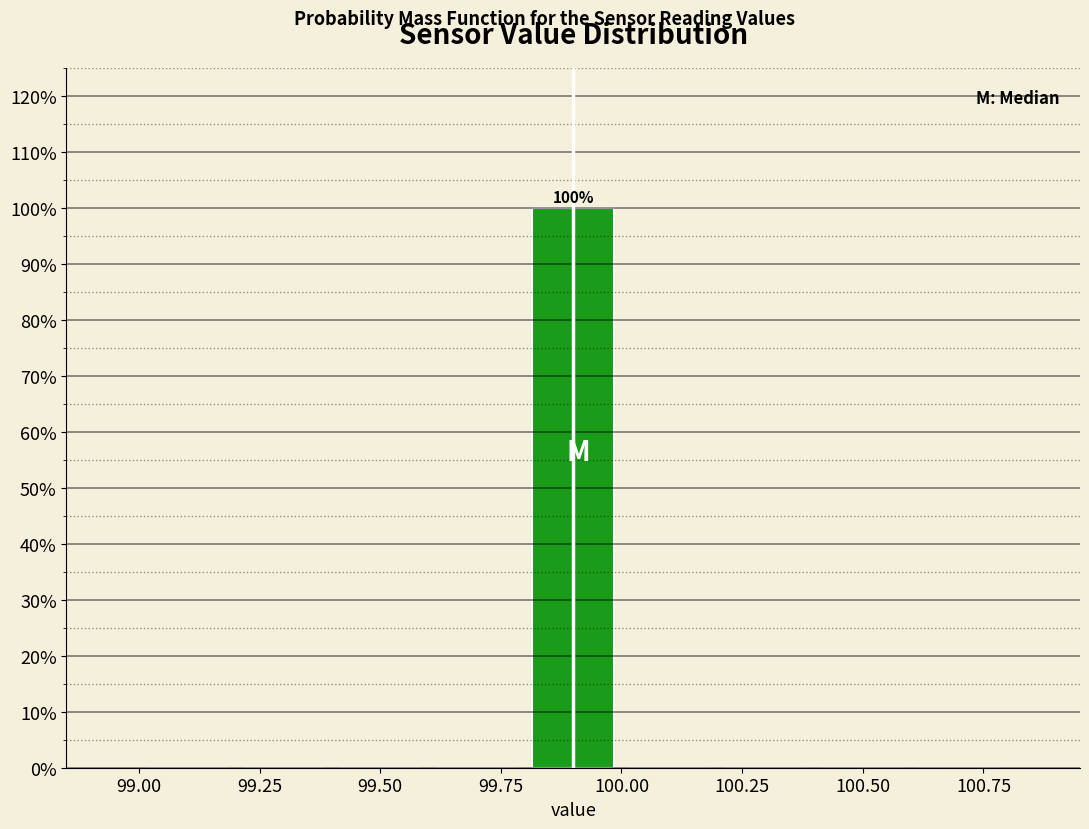

Which range on the x-axis has the tallest bar?

99.8 to 100.0